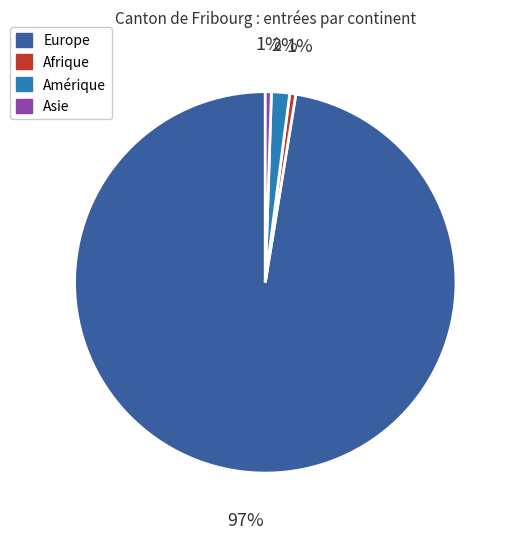

How many segments does this pie chart have?

4